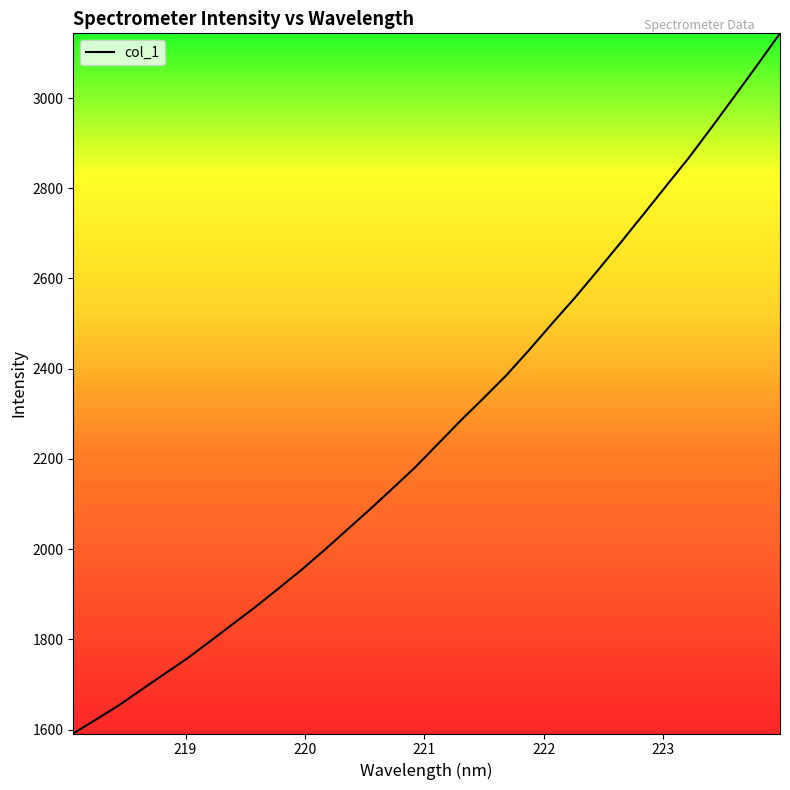

Count the number of values greater than 2233.

16